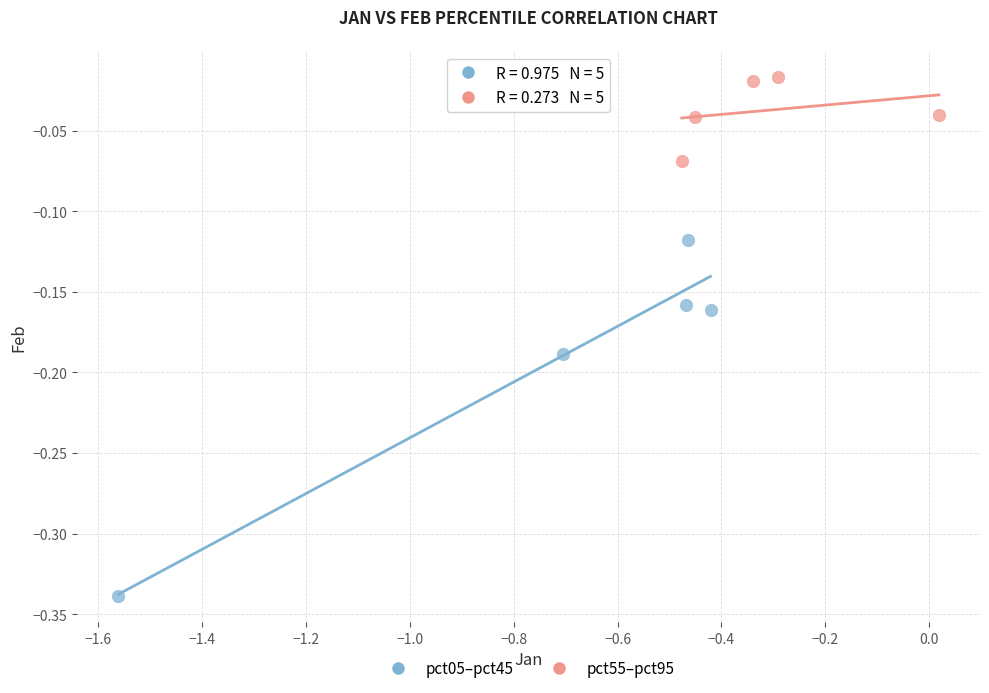

What are all the series names shown in the legend?

pct05–pct45, pct55–pct95